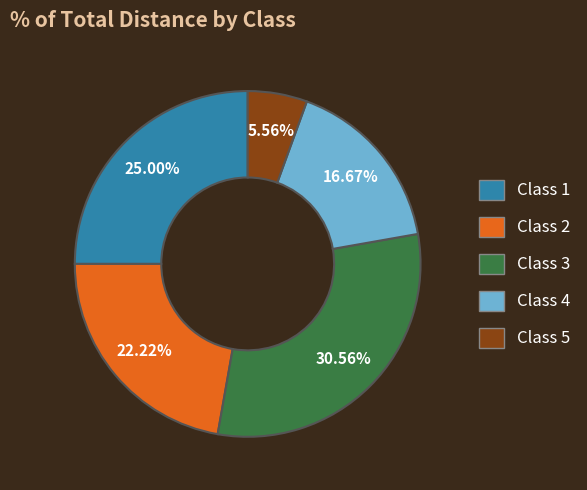

Rank the categories by value from lowest to highest.

Class 5, Class 4, Class 2, Class 1, Class 3